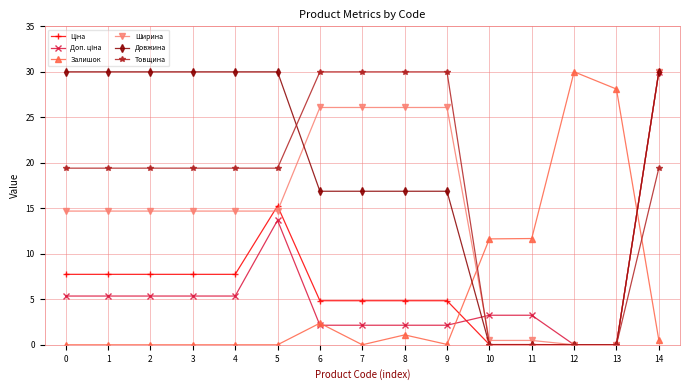

Count the number of data series in this chart.

6